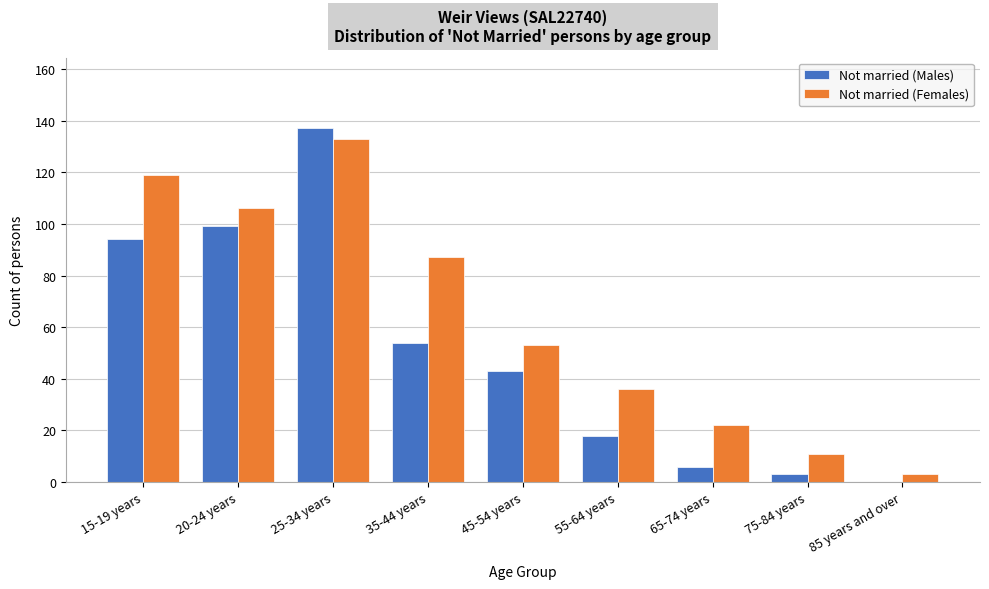

Reading right to left, transcribe all the data shown in this chart.

Not married (Males): 85 years and over=0	75-84 years=3	65-74 years=6	55-64 years=18	45-54 years=43	35-44 years=54	25-34 years=137	20-24 years=99	15-19 years=94
Not married (Females): 85 years and over=3	75-84 years=11	65-74 years=22	55-64 years=36	45-54 years=53	35-44 years=87	25-34 years=133	20-24 years=106	15-19 years=119